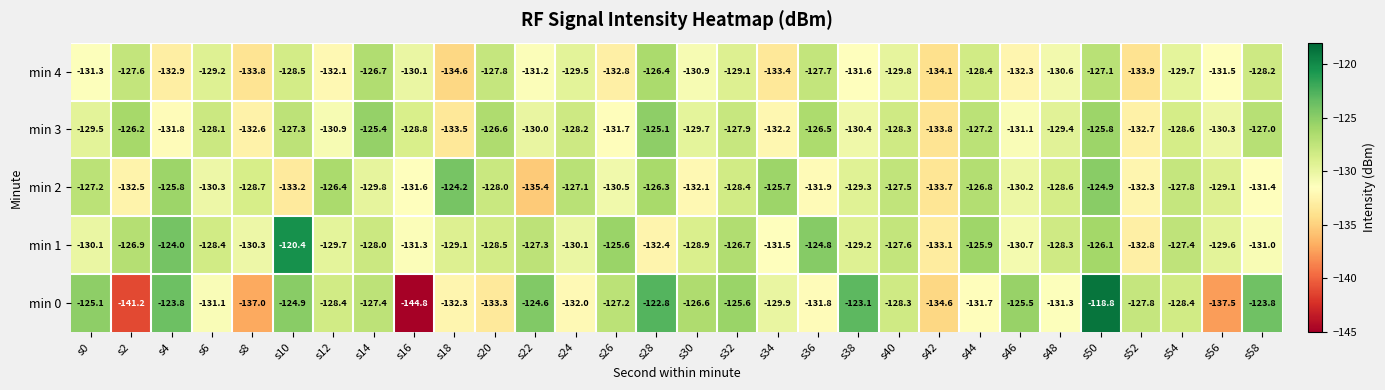

The value of min 1 at s28 is -132.4. True or false?

True